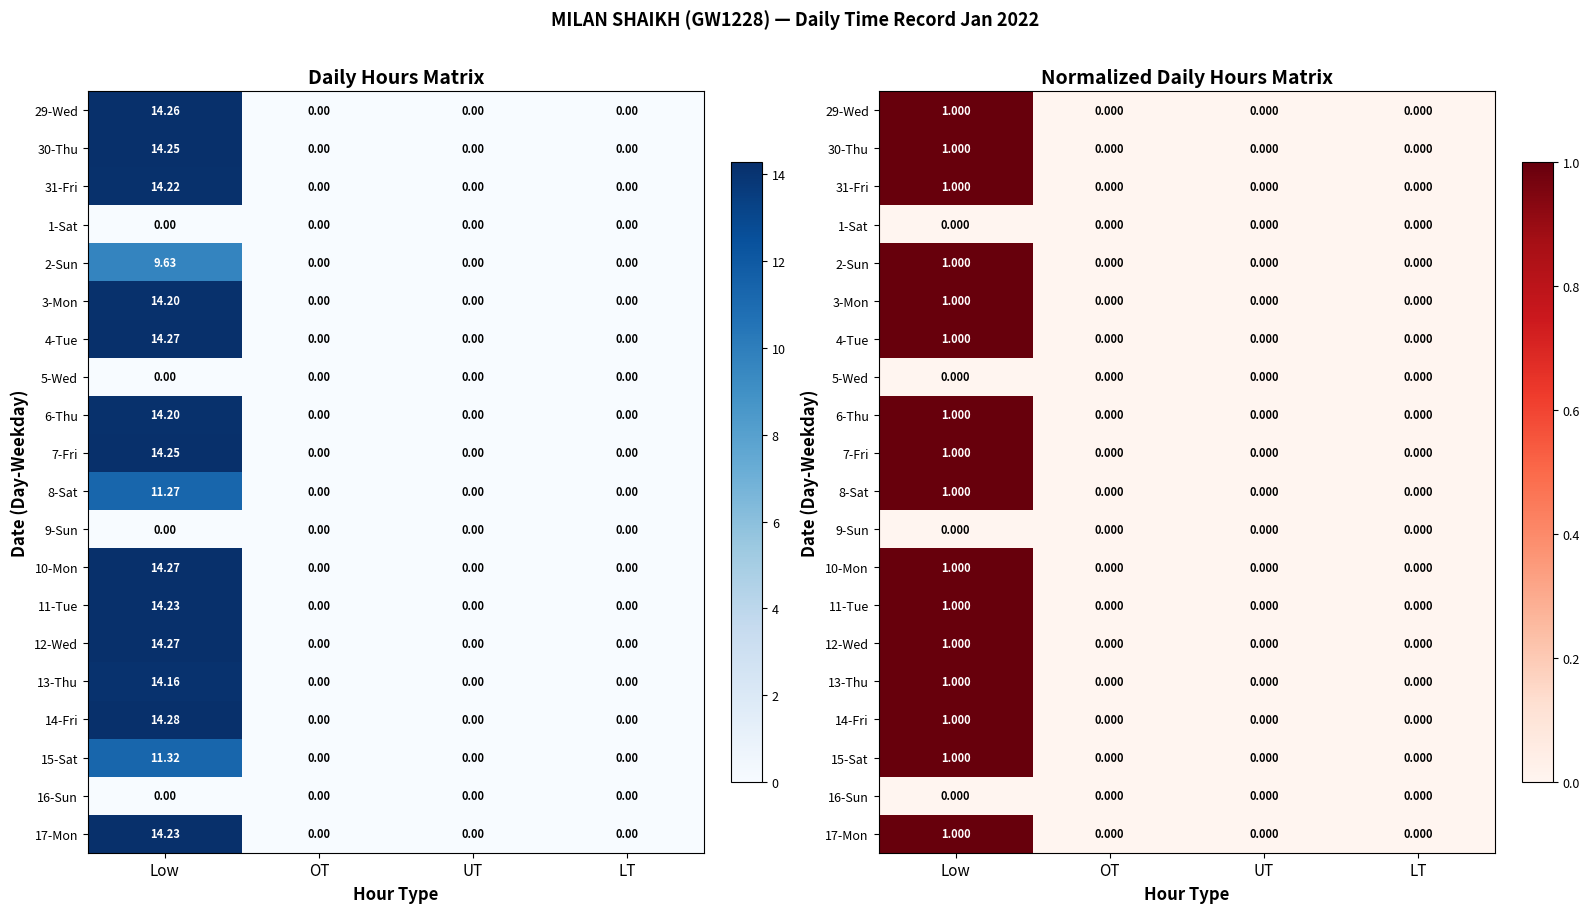

List the series in order of their peak value, lowest first.

1-Sat, 5-Wed, 9-Sun, 16-Sun, 29-Wed, 30-Thu, 31-Fri, 2-Sun, 3-Mon, 4-Tue, 6-Thu, 7-Fri, 8-Sat, 10-Mon, 11-Tue, 12-Wed, 13-Thu, 14-Fri, 15-Sat, 17-Mon